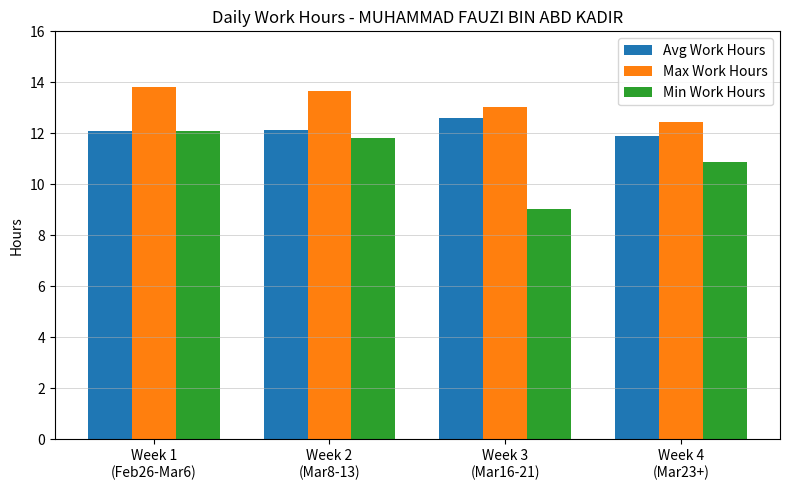

What is the value of the Avg Work Hours bar at the 4th from the left?

11.9